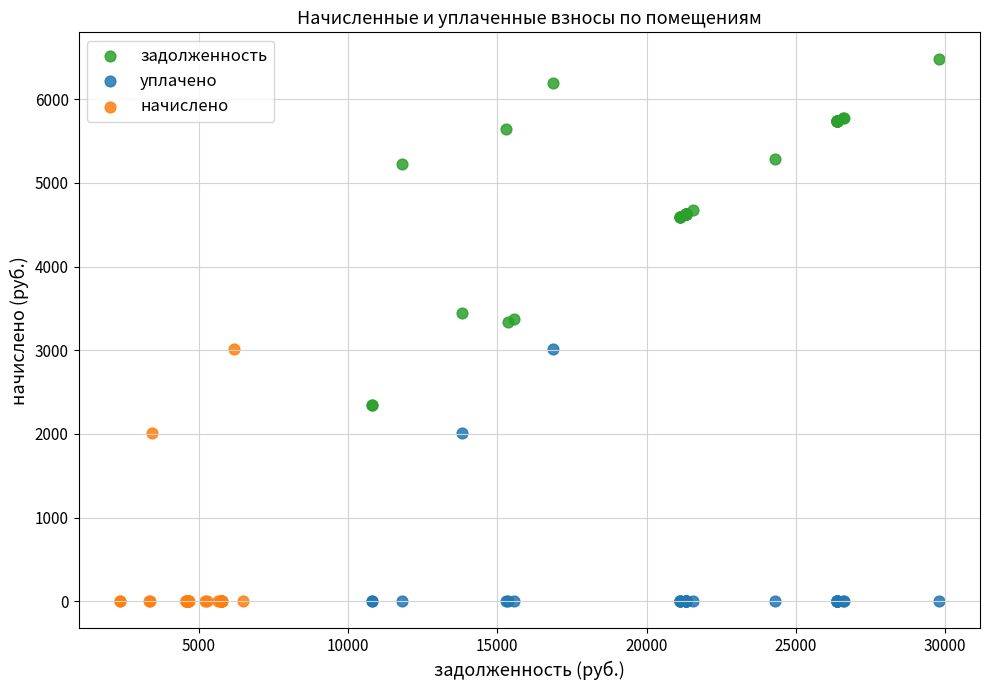

Which series has the largest Y range (max minus min)?

задолженность